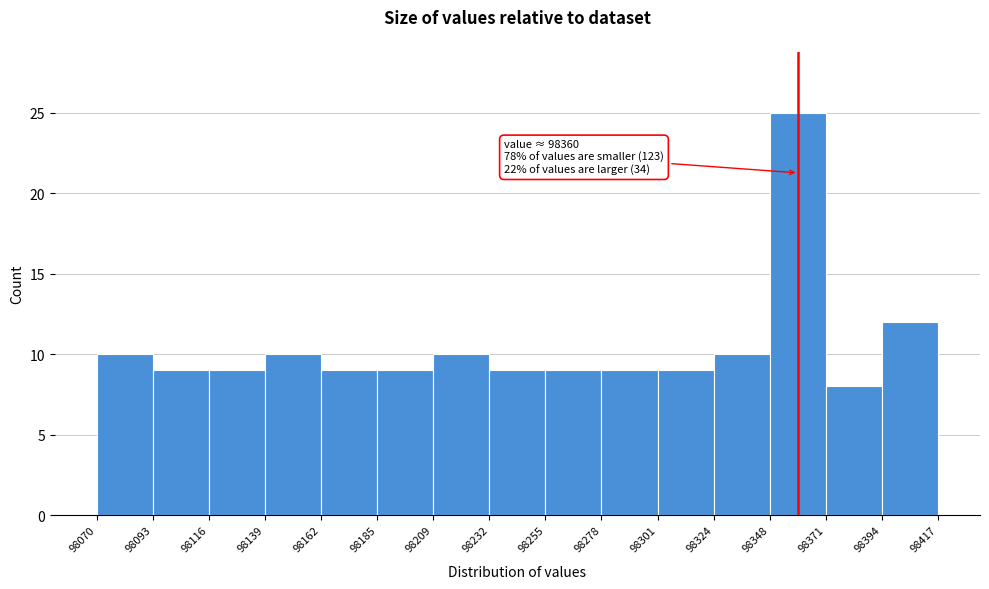

Which range on the x-axis has the tallest bar?

98348 to 98371